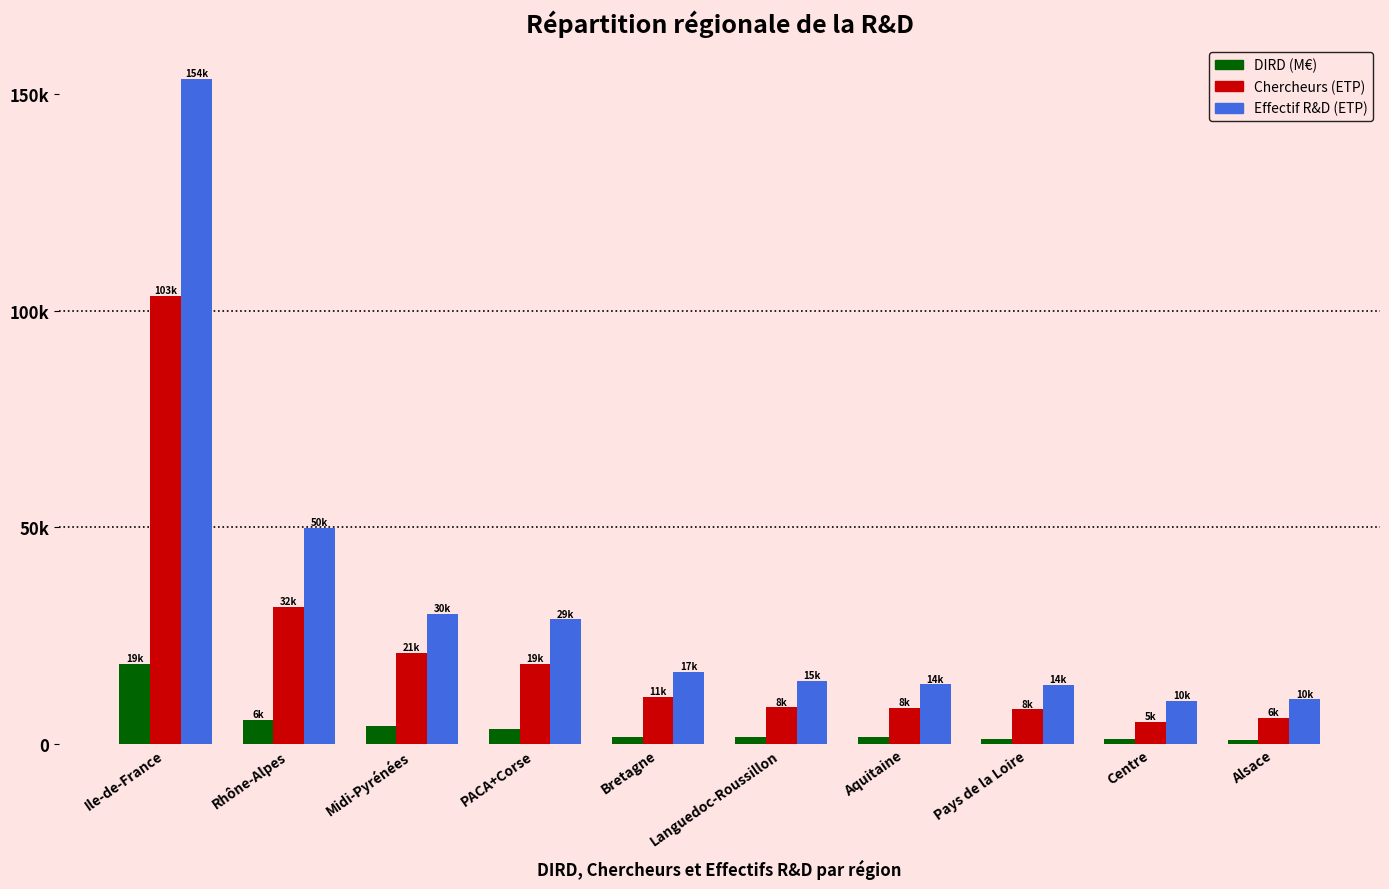

At which label does Effectif R&D (ETP) reach its peak?

Ile-de-France